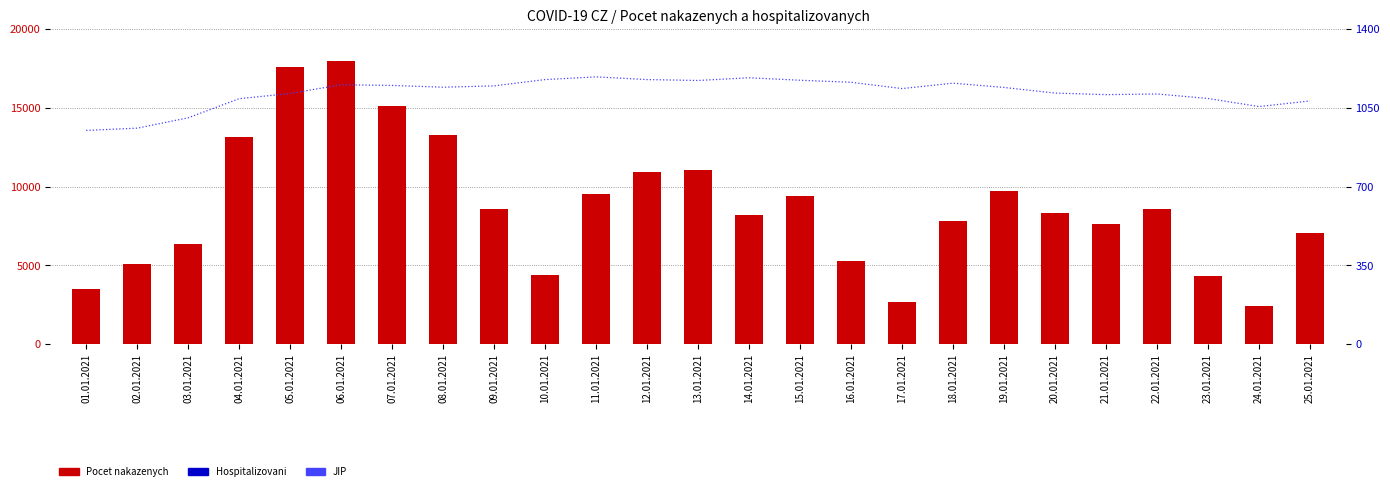

At how many categories does at least one series exceed 8621?

10